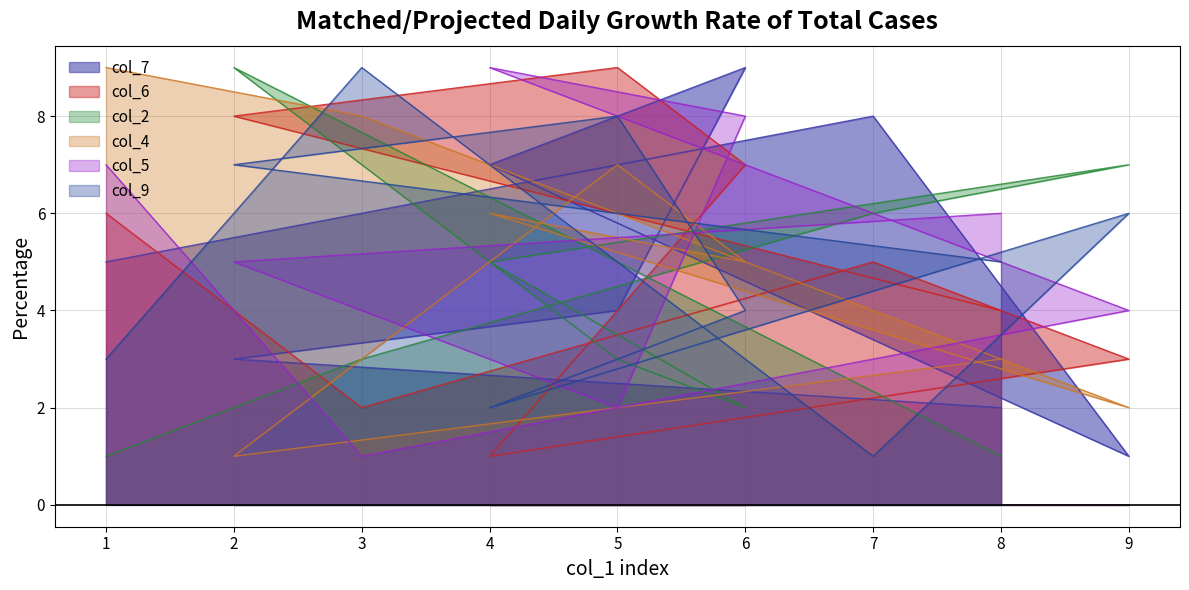

Is the value of col_4 at 3 greater than the value of col_6 at 1?

Yes